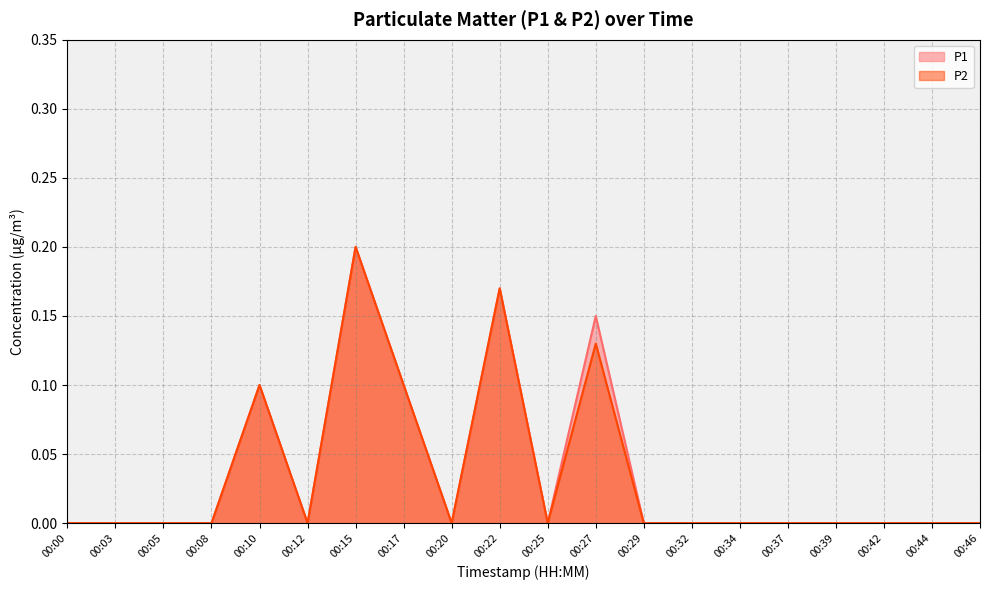

Which series has the largest total across all categories?

P1